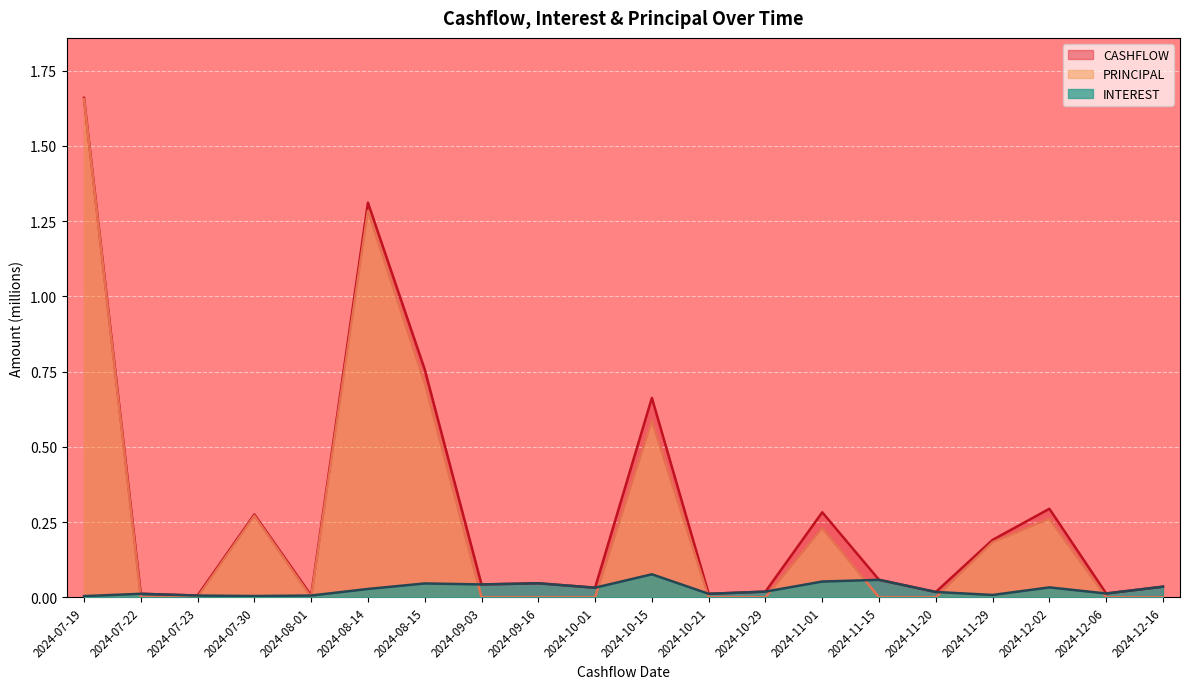

What are all the series names shown in the legend?

CASHFLOW, PRINCIPAL, INTEREST